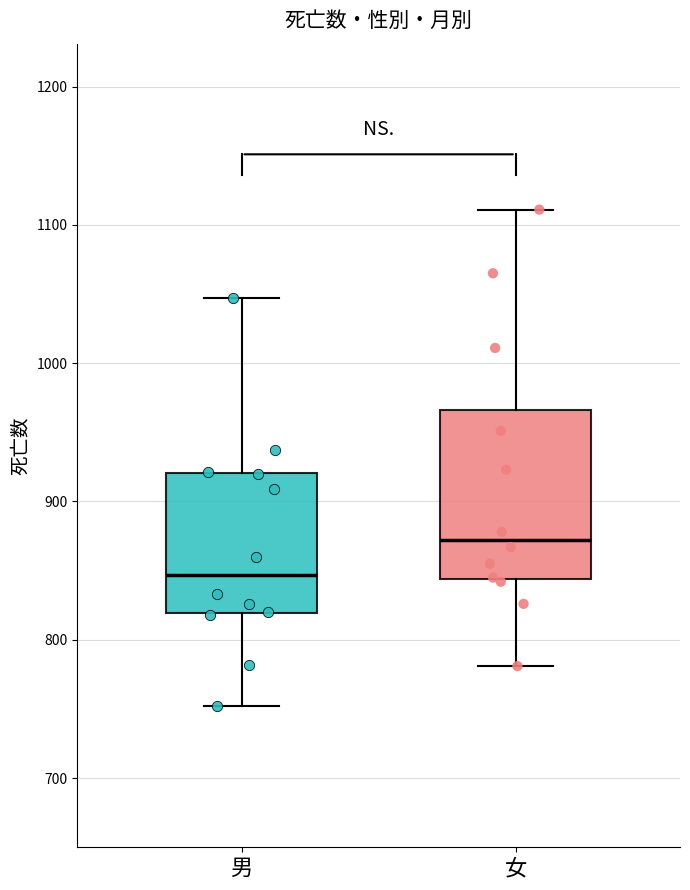

Reading left to right, transcribe this box plot: for each box, give where its median line is, the range the box spans, and where its two whiskers end, as read against the y-axis. The values are not printed on the chart, so give them approximately, as read against the axis.

男: median 850, box 820 to 920, whiskers 750 to 1050
女: median 870, box 840 to 970, whiskers 780 to 1110